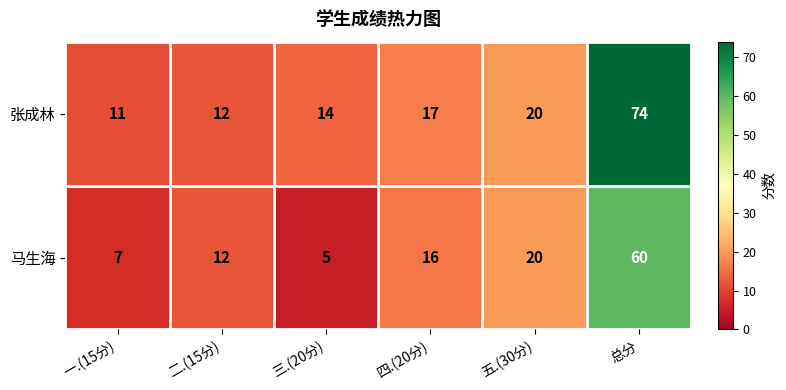

How many categories are shown in the chart?

6